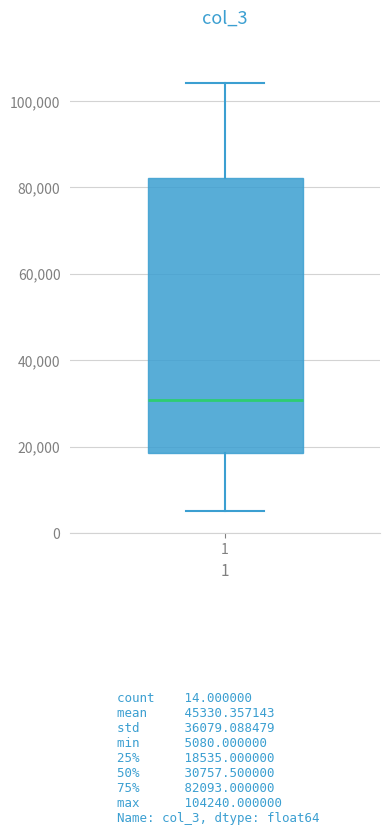

Read this box plot against the y-axis: the position of the median line, the range covered by the box, and the ends of both whiskers. The values are not printed on the chart, so give them approximately, as read against the axis.

median 30000, box 18000 to 82000, whiskers 6000 to 104000